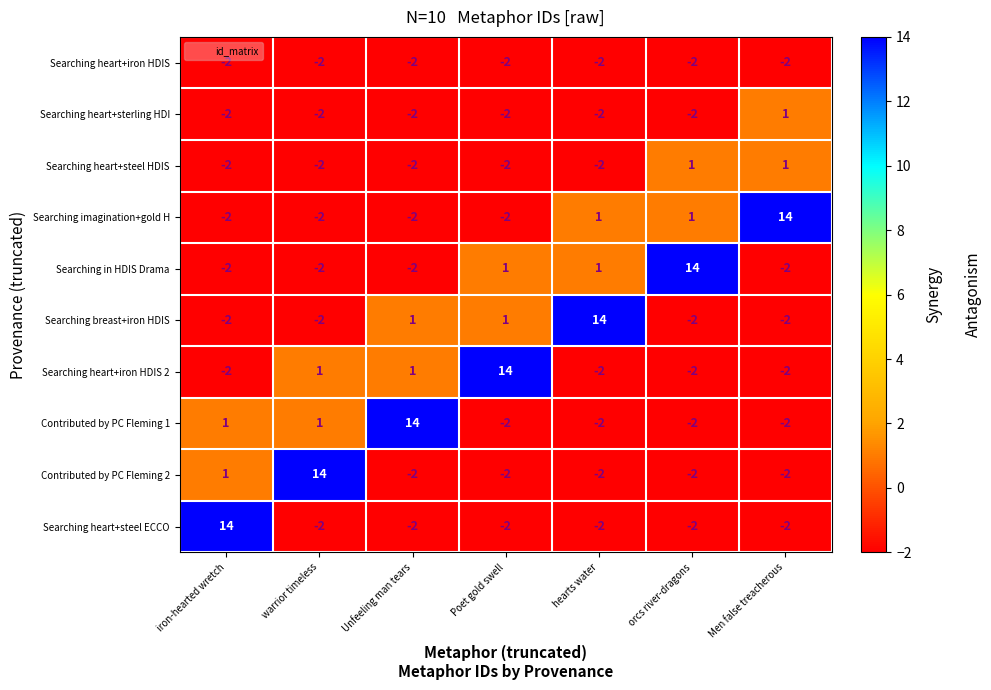

Where is Searching heart+sterling HDI nearest to the value 0?

Men false treacherous